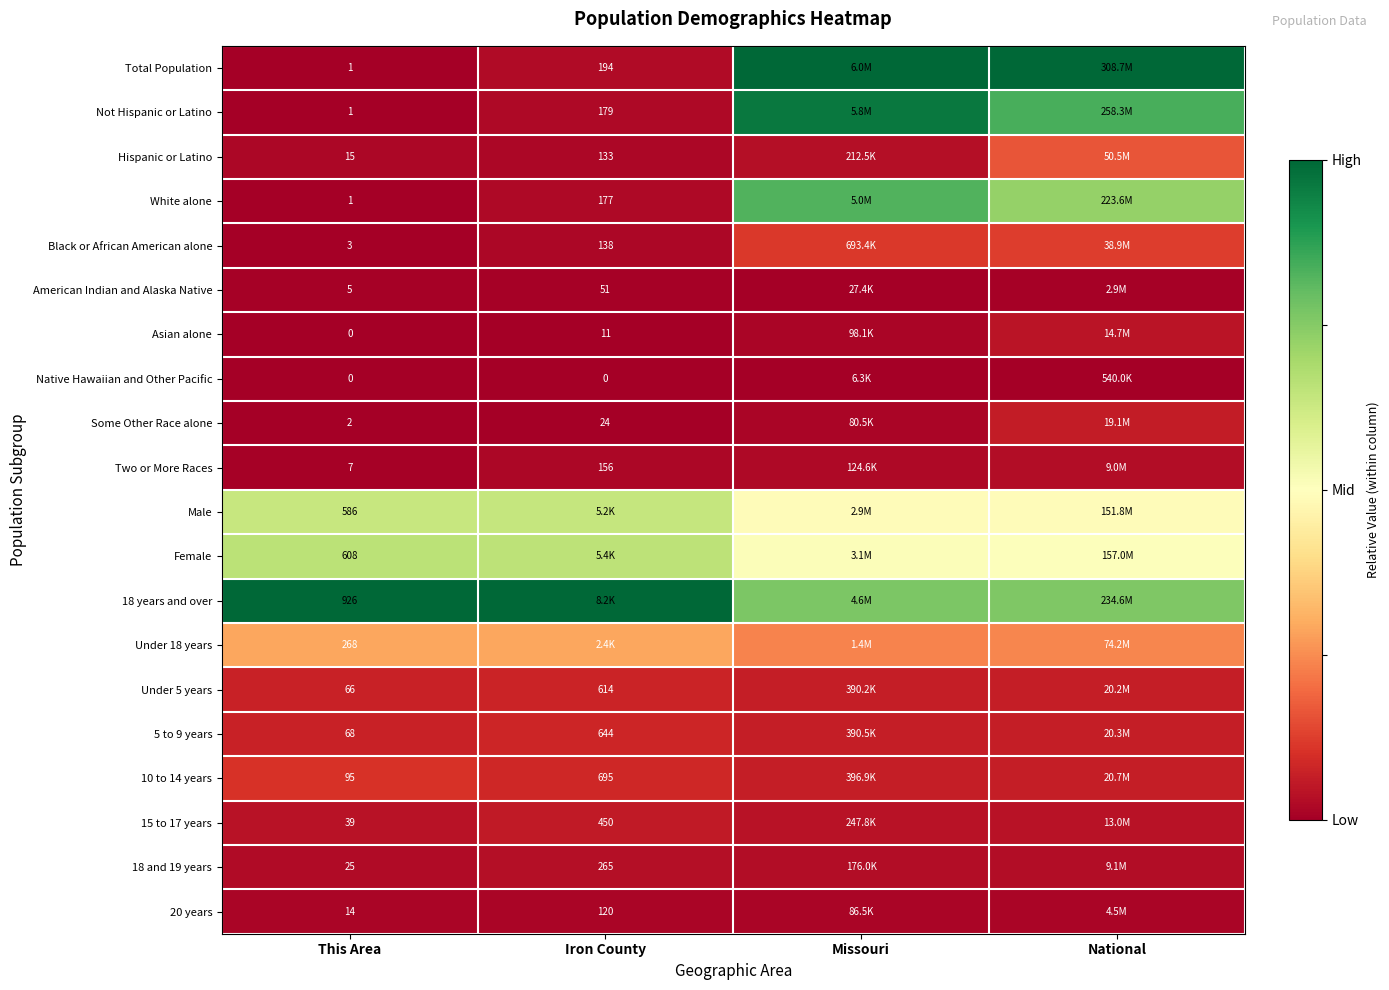

Is the value of American Indian and Alaska Native at Iron County greater than the value of Female at This Area?

No